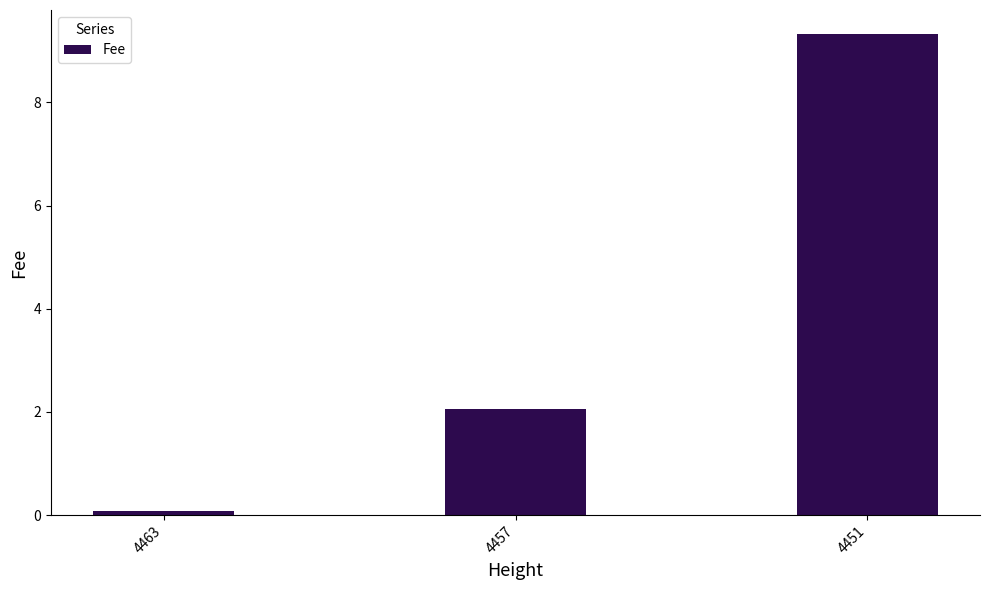

How many data points does each series have?

3